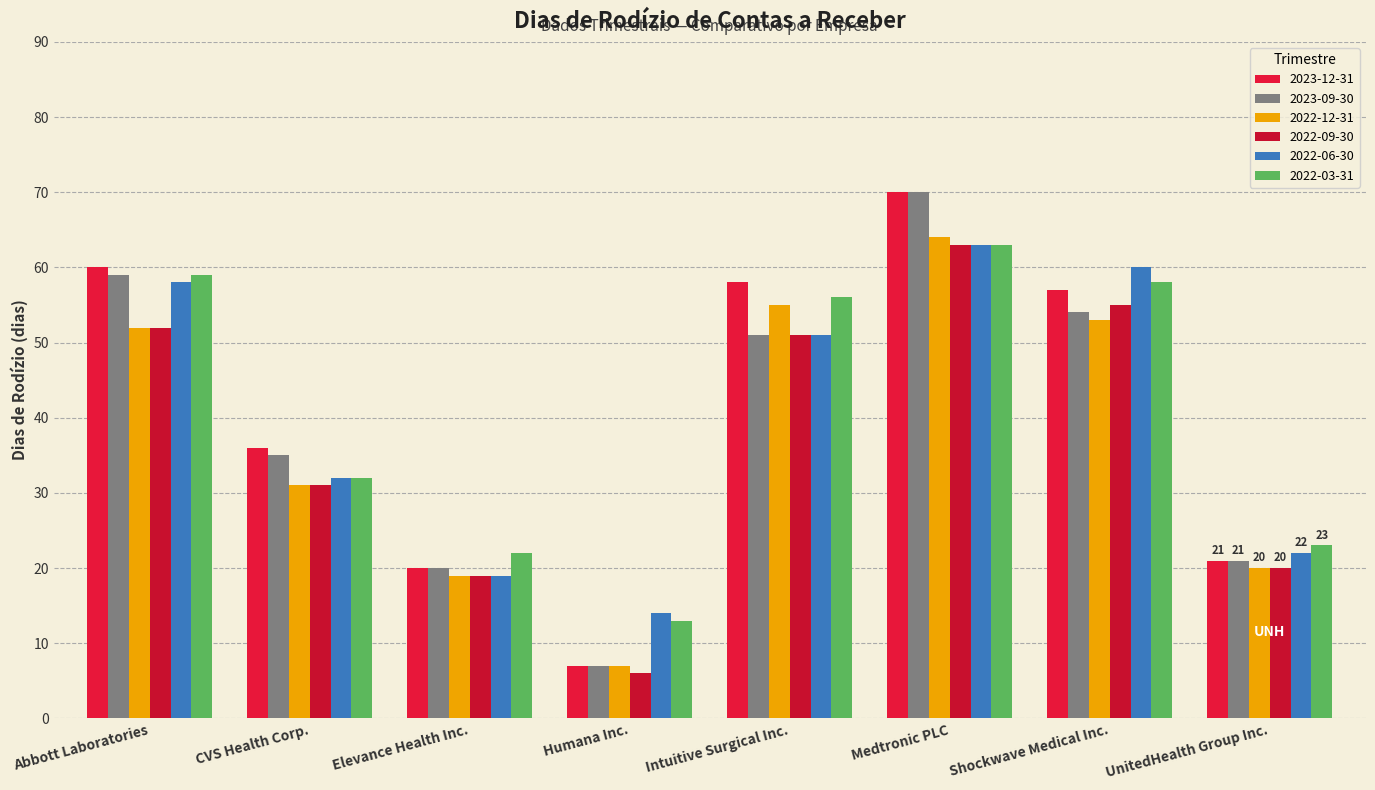

Which series has the largest total across all categories?

2023-12-31